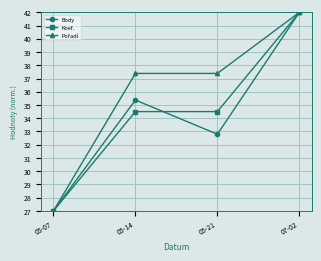

Is it true that Body equals 24.4 at 05-14?

False